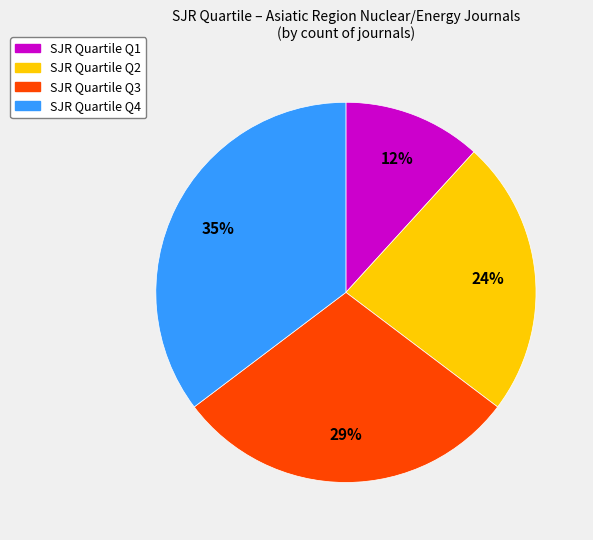

Count the number of slices in the pie.

4